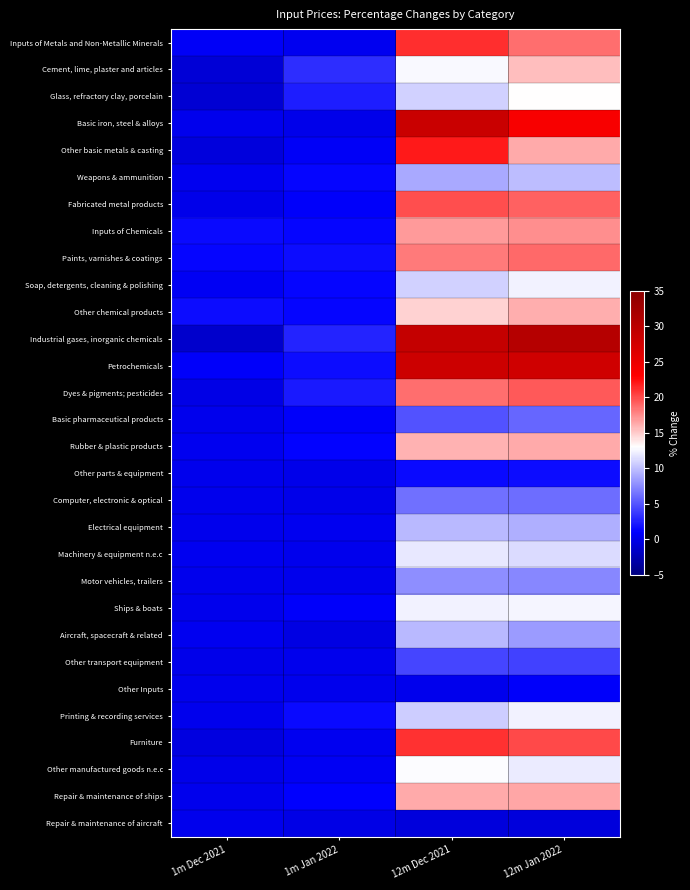

Rank the series at 12m Jan 2022 from highest to lowest value.

Industrial gases, inorganic chemicals, Petrochemicals, Basic iron, steel & alloys, Furniture, Dyes & pigments; pesticides, Fabricated metal products, Paints, varnishes & coatings, Inputs of Metals and Non-Metallic Minerals, Inputs of Chemicals, Repair & maintenance of ships, Other basic metals & casting, Rubber & plastic products, Other chemical products, Cement, lime, plaster and articles, Glass, refractory clay, porcelain, Ships & boats, Soap, detergents, cleaning & polishing, Printing & recording services, Other manufactured goods n.e.c, Machinery & equipment n.e.c, Weapons & ammunition, Electrical equipment, Aircraft, spacecraft & related, Motor vehicles, trailers, Computer, electronic & optical, Basic pharmaceutical products, Other transport equipment, Other parts & equipment, Other Inputs, Repair & maintenance of aircraft